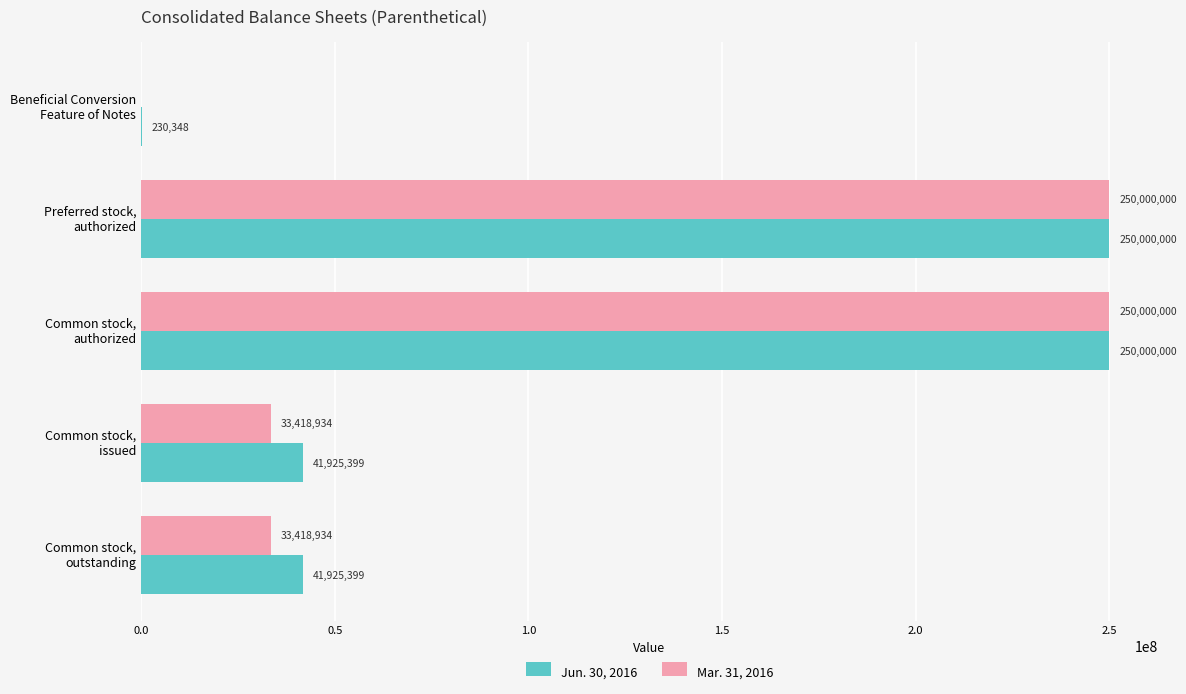

What is the sum of all Mar. 31, 2016 values?

566837868